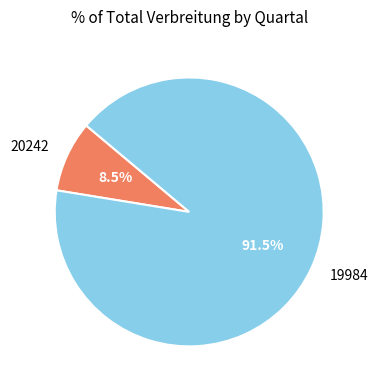

Combined, what portion of the pie is 20242 and 19984?

100.0%